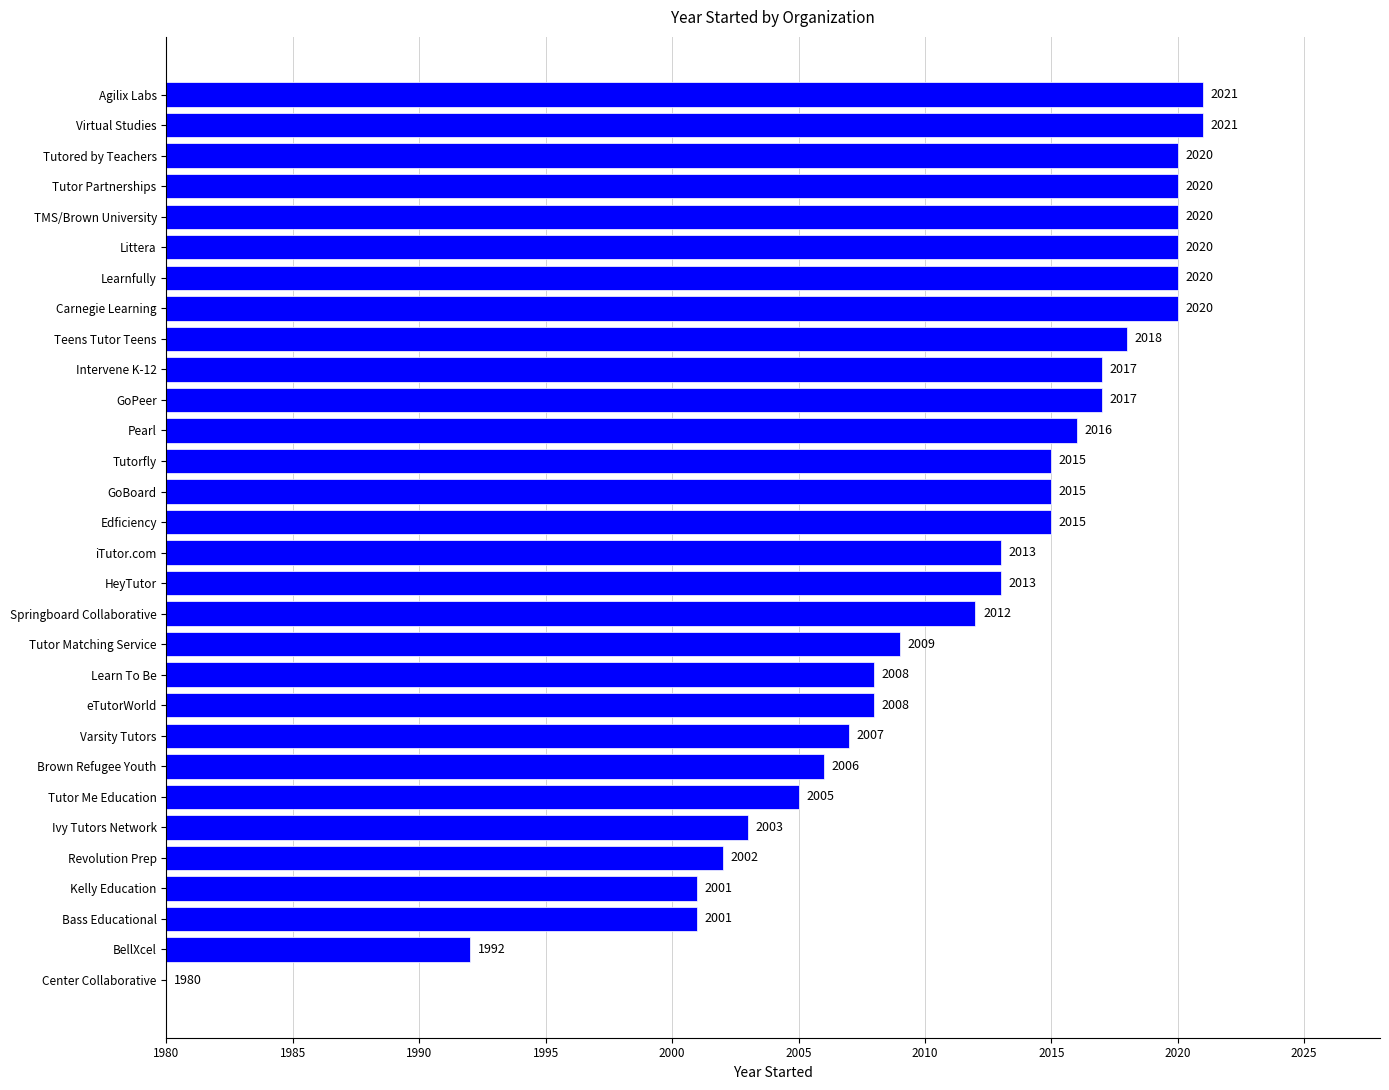

How many distinct data groups are displayed?

1